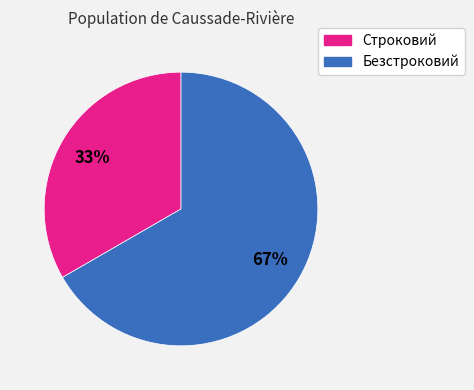

Is there any slice that represents more than half of the pie?

Yes